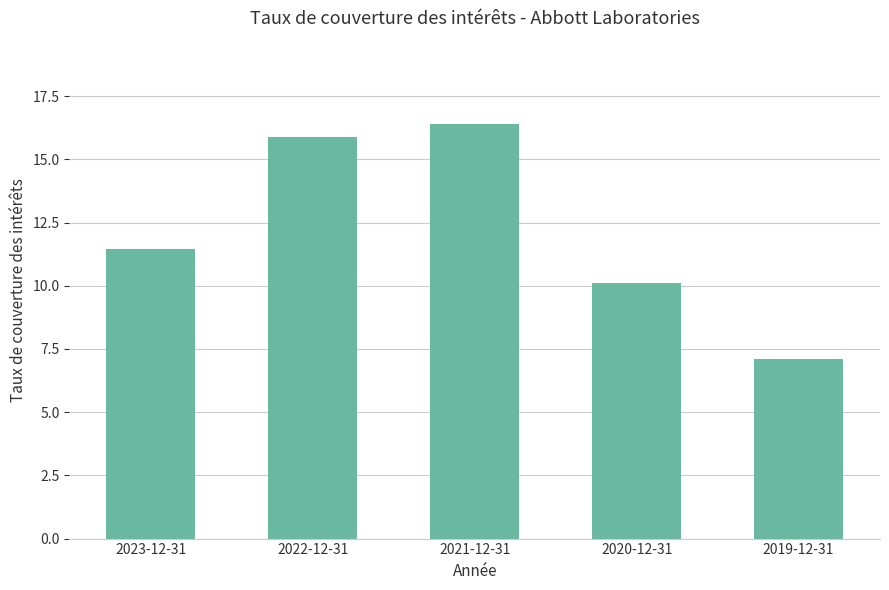

Rank the categories by value from highest to lowest.

2021-12-31, 2022-12-31, 2023-12-31, 2020-12-31, 2019-12-31